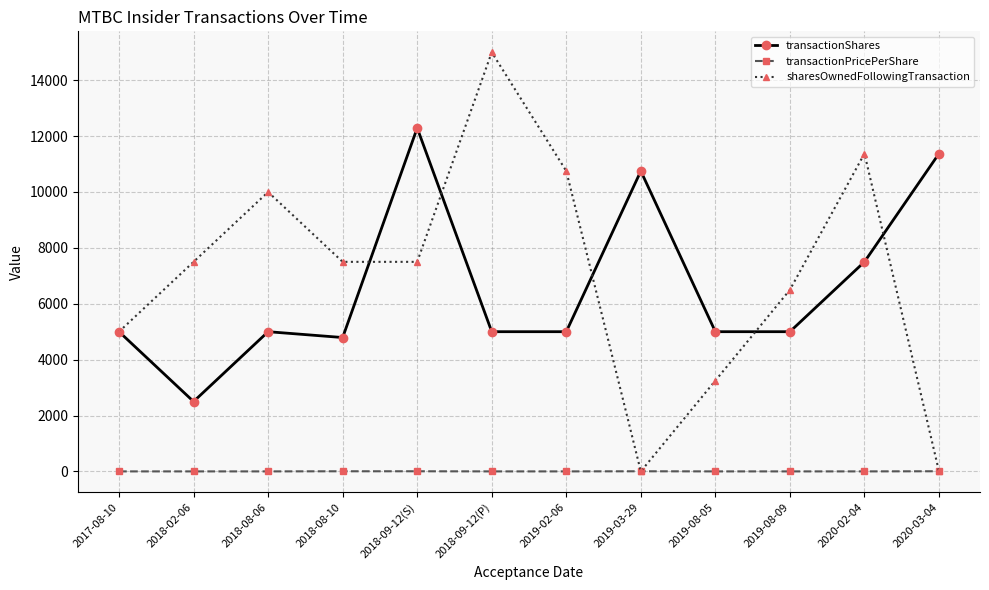

How many lines are shown in the chart?

3